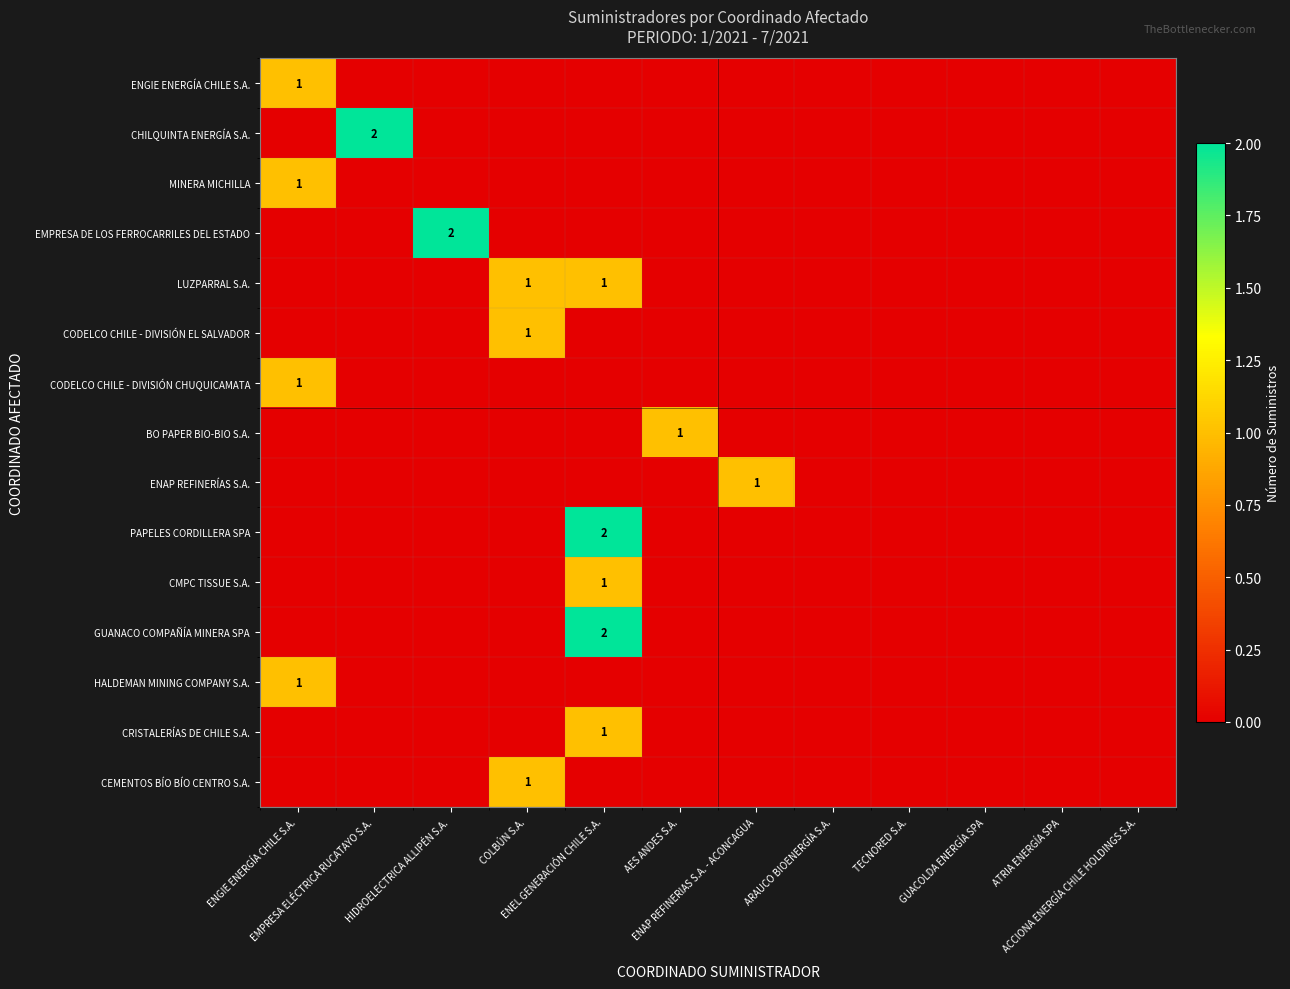

At AES ANDES S.A., list the series in order from smallest to largest.

ENGIE ENERGÍA CHILE S.A., CHILQUINTA ENERGÍA S.A., MINERA MICHILLA, EMPRESA DE LOS FERROCARRILES DEL ESTADO, LUZPARRAL S.A., CODELCO CHILE - DIVISIÓN EL SALVADOR, CODELCO CHILE - DIVISIÓN CHUQUICAMATA, ENAP REFINERÍAS S.A., PAPELES CORDILLERA SPA, CMPC TISSUE S.A., GUANACO COMPAÑÍA MINERA SPA, HALDEMAN MINING COMPANY S.A., CRISTALERÍAS DE CHILE S.A., CEMENTOS BÍO BÍO CENTRO S.A., BO PAPER BIO-BIO S.A.